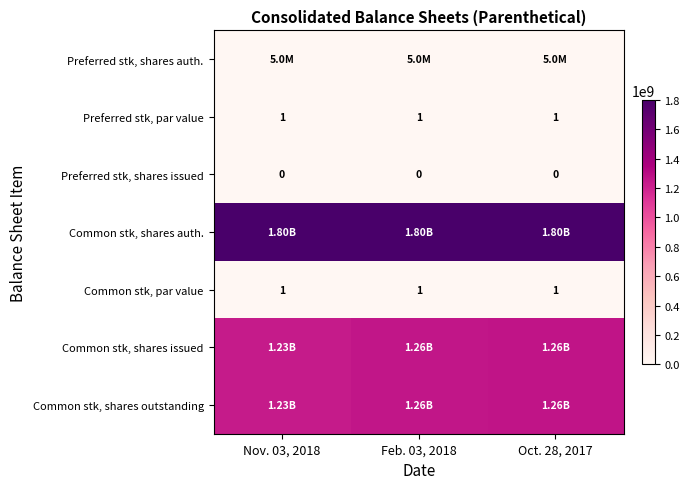

What is the sum of all Common stk, par value values?

3